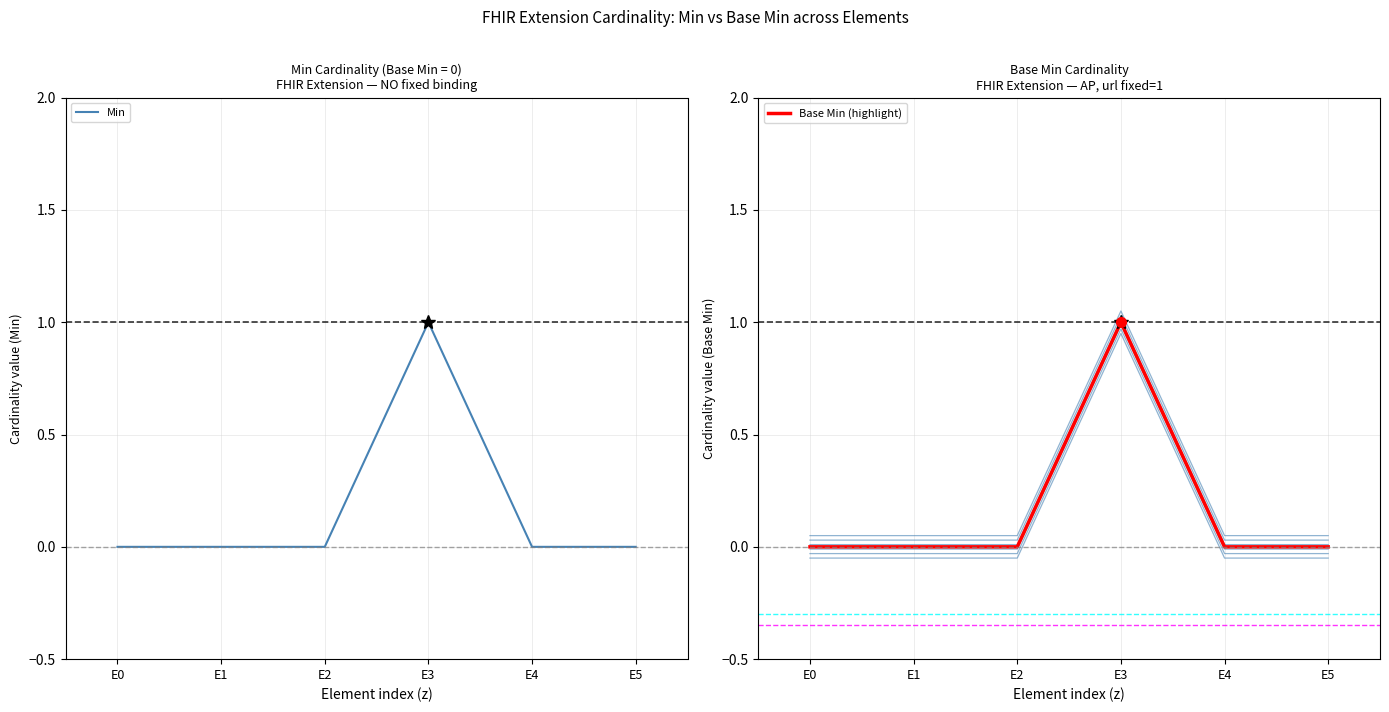

Reading left to right, extract all data points from this chart.

Min: 0	0	0	1	0	0
Base Min (highlight): 0	0	0	1	0	0